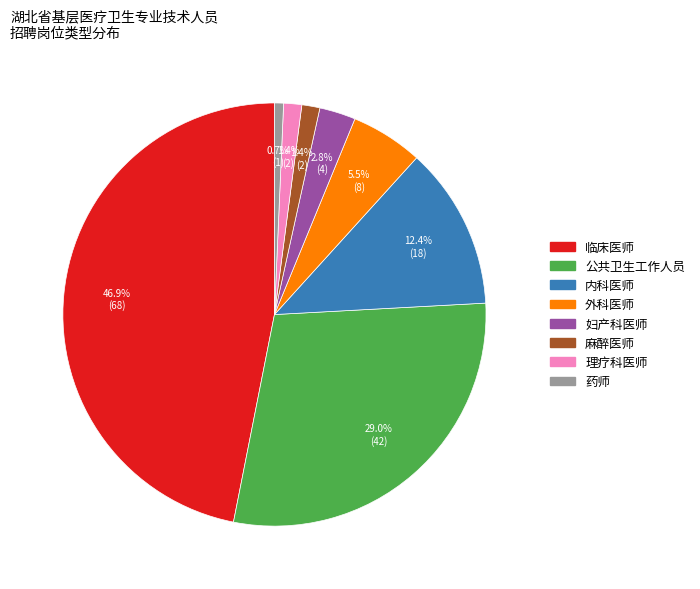

To the nearest percent, what percentage of the pie is 内科医师?

12%